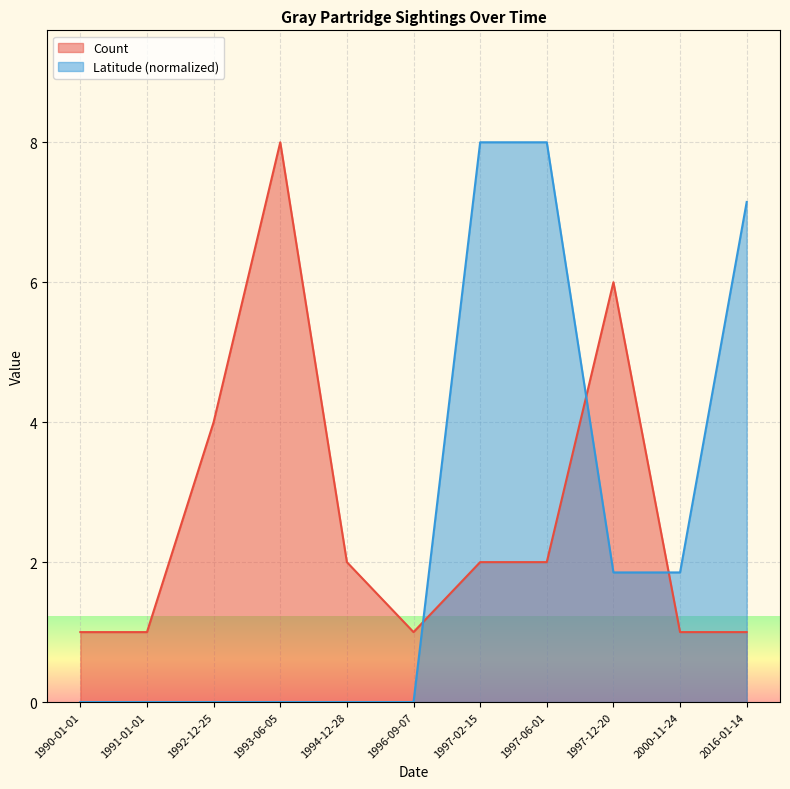

The value of Count at 1991-01-01 is 1.0. True or false?

True